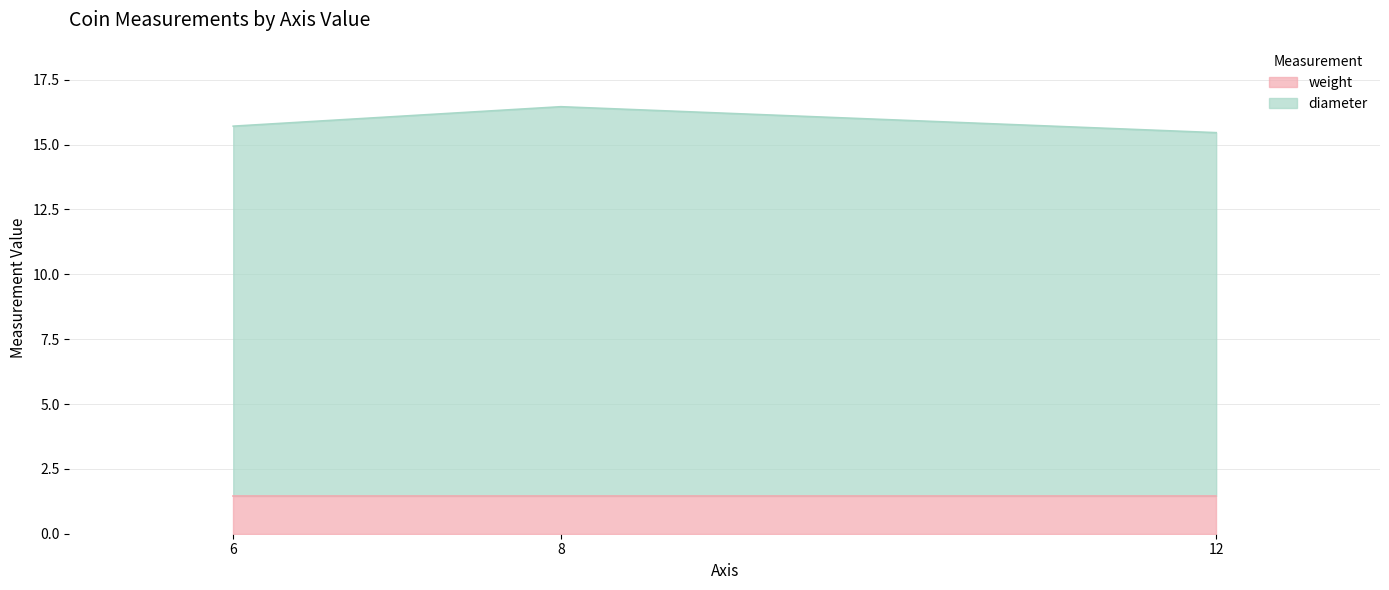

What is the total value across all series at 6?

15.7